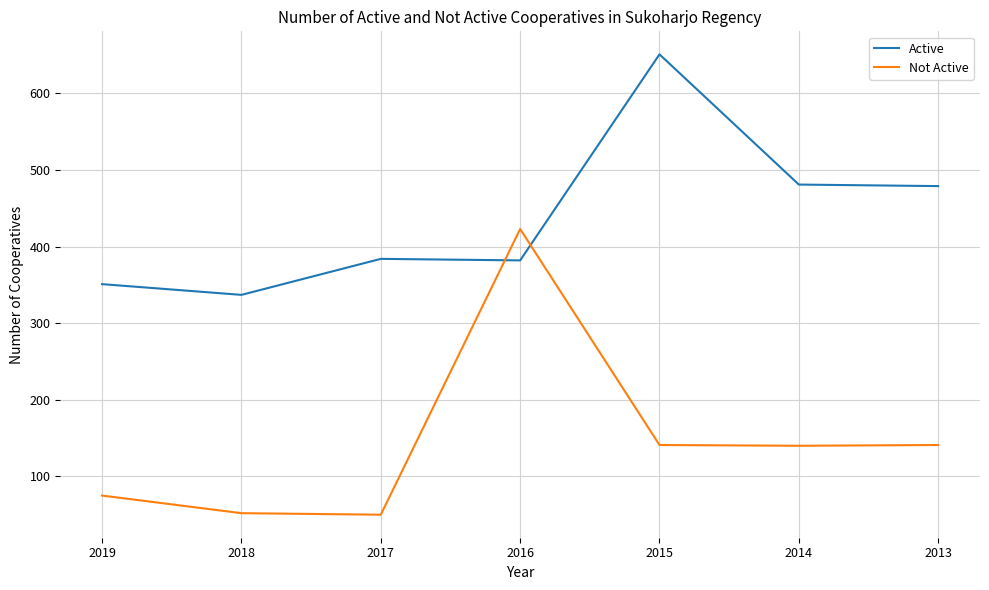

What value does the Active series have at 2013?

479